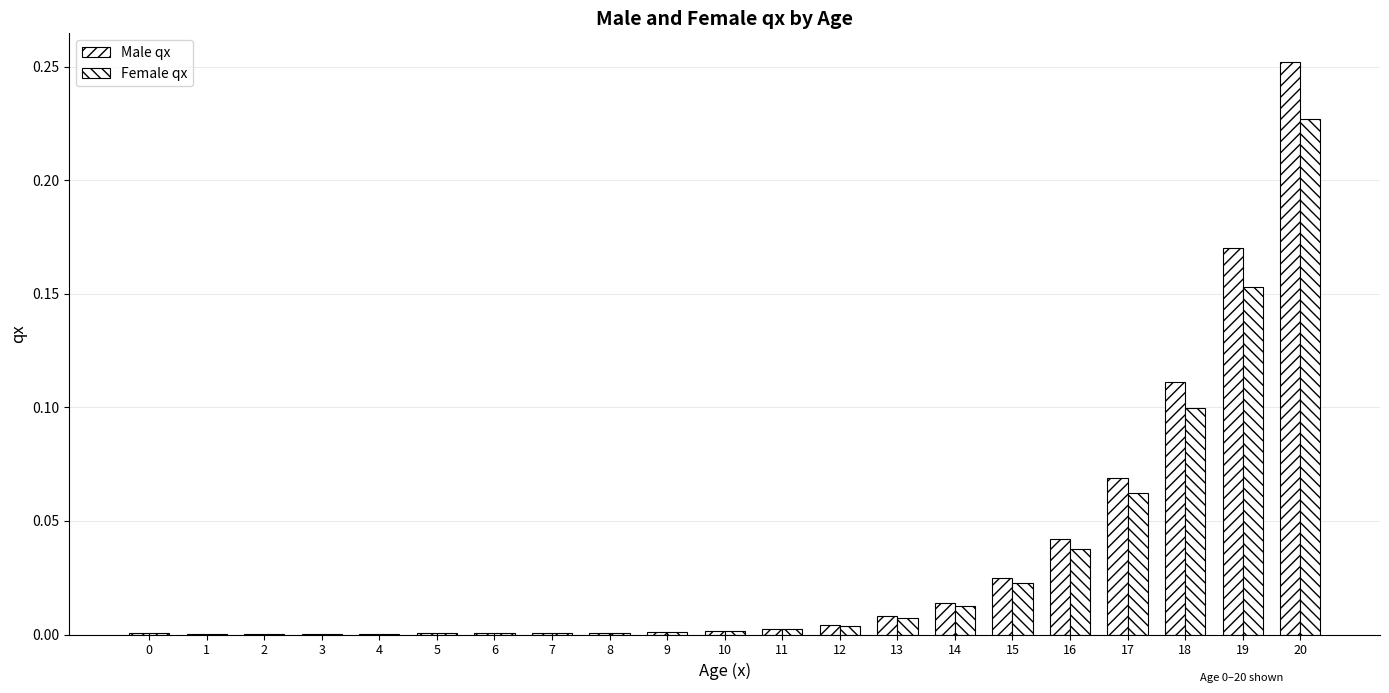

Are the bars grouped side by side (vs. stacked)?

Yes